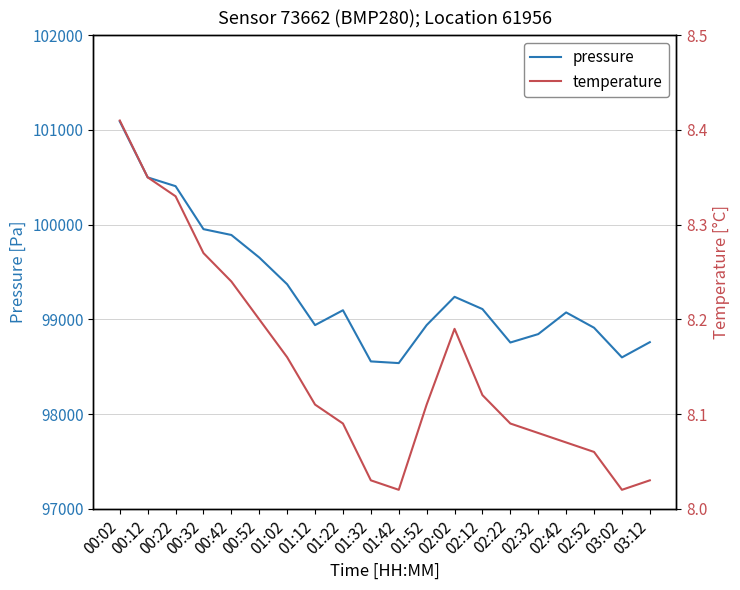

What is the total value across all series at 00:02?

101099.0